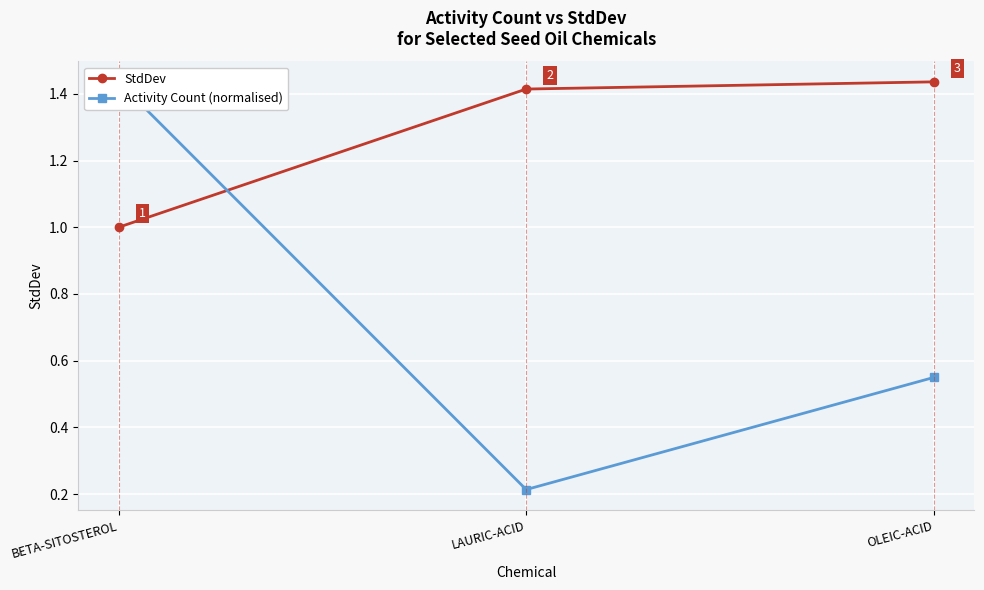

What is the maximum value shown in the chart?

1.4